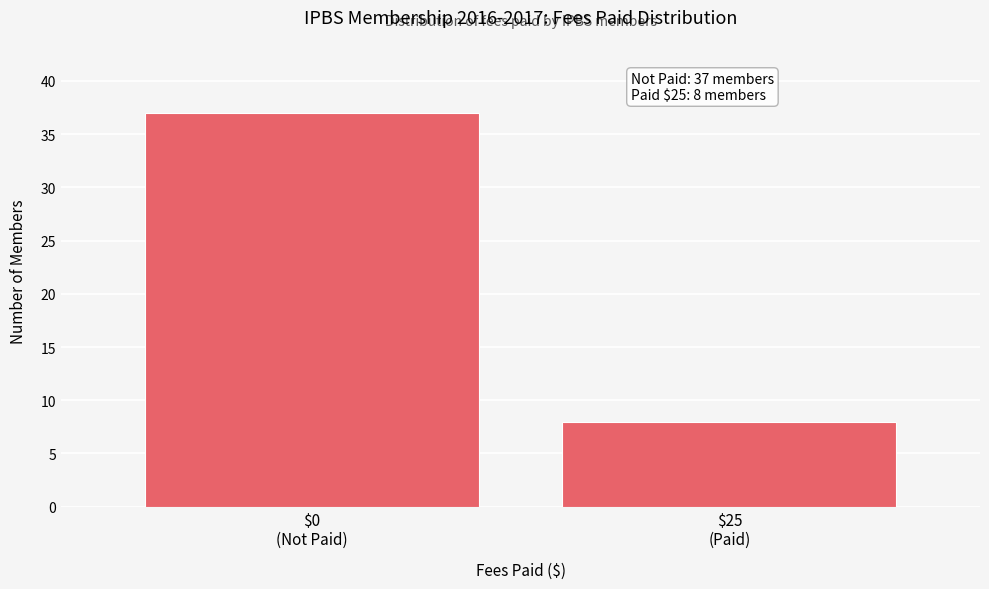

Reading right to left, transcribe all the data shown in this chart.

8	37